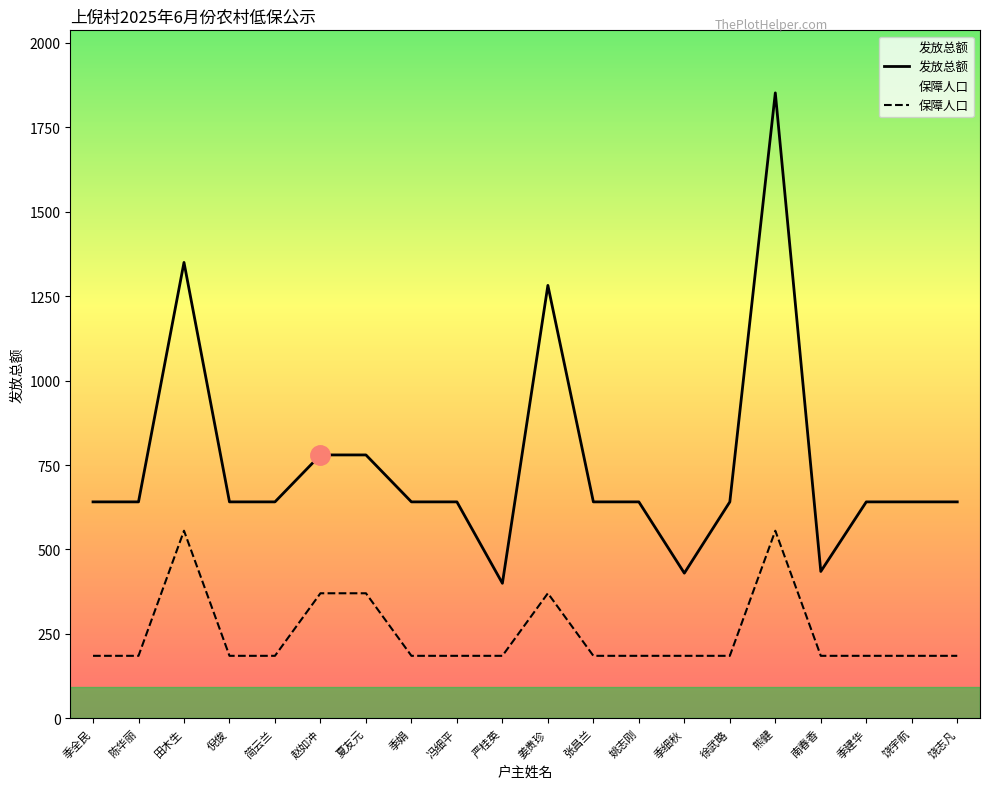

The 保障人口 series shows 111.9 at 季细秋. True or false?

False